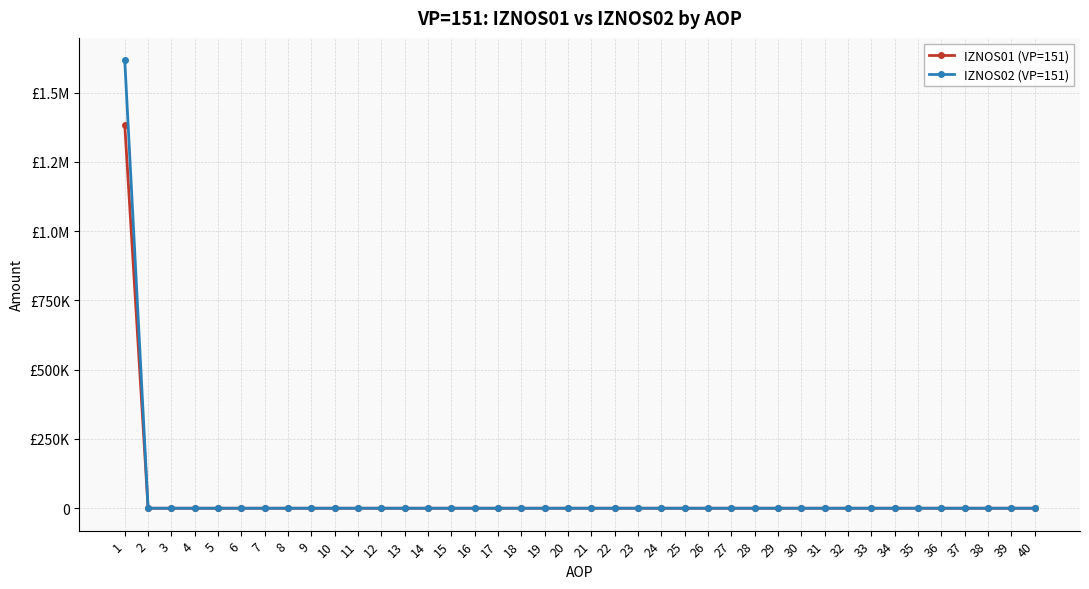

Is it true that IZNOS01 (VP=151) equals 0.0 at 4?

True